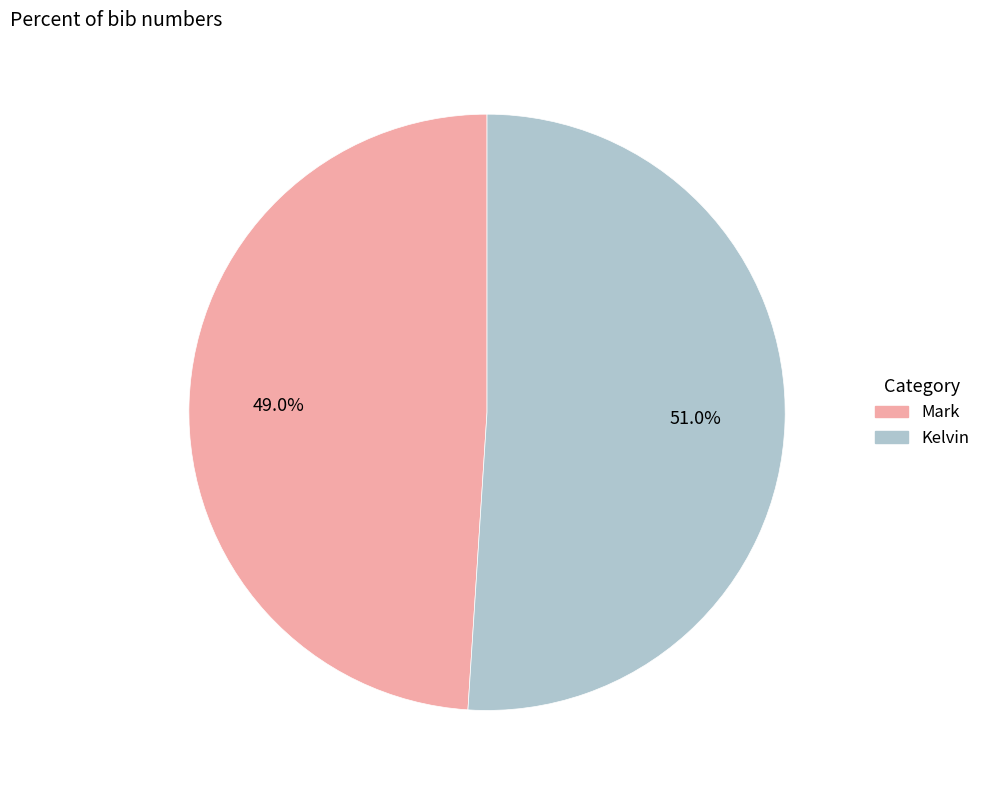

How many slices are in this pie chart?

2